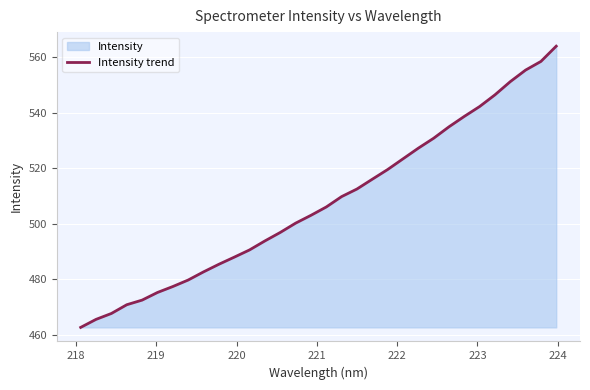

What is the smallest value displayed?

462.7